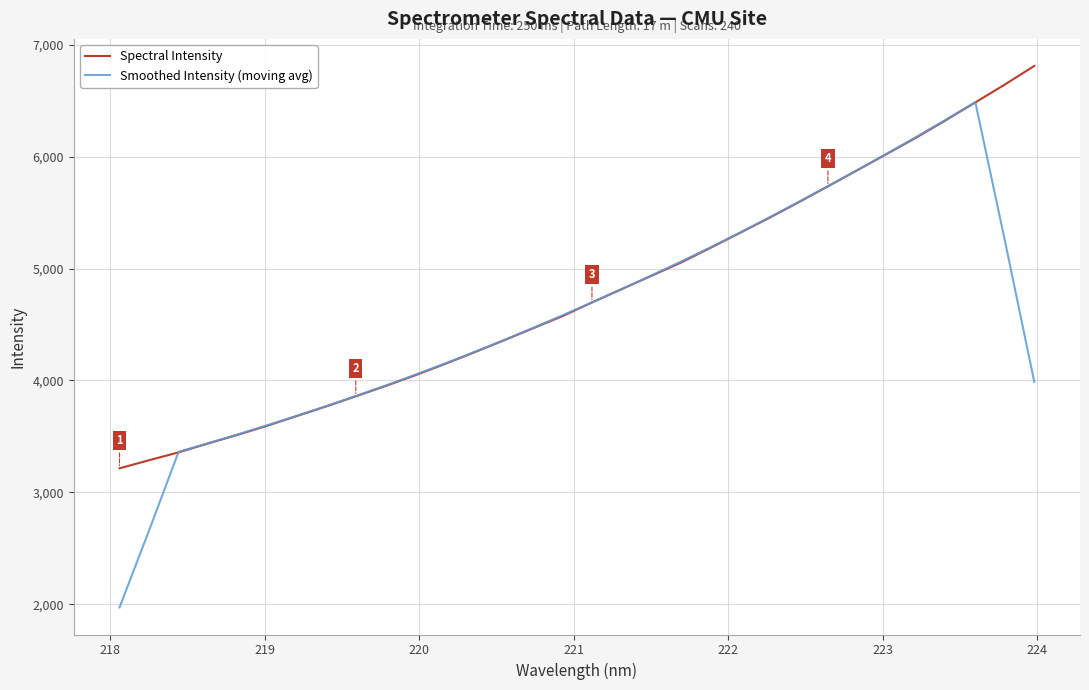

Which series has the largest range (max minus min)?

Smoothed Intensity (moving avg)